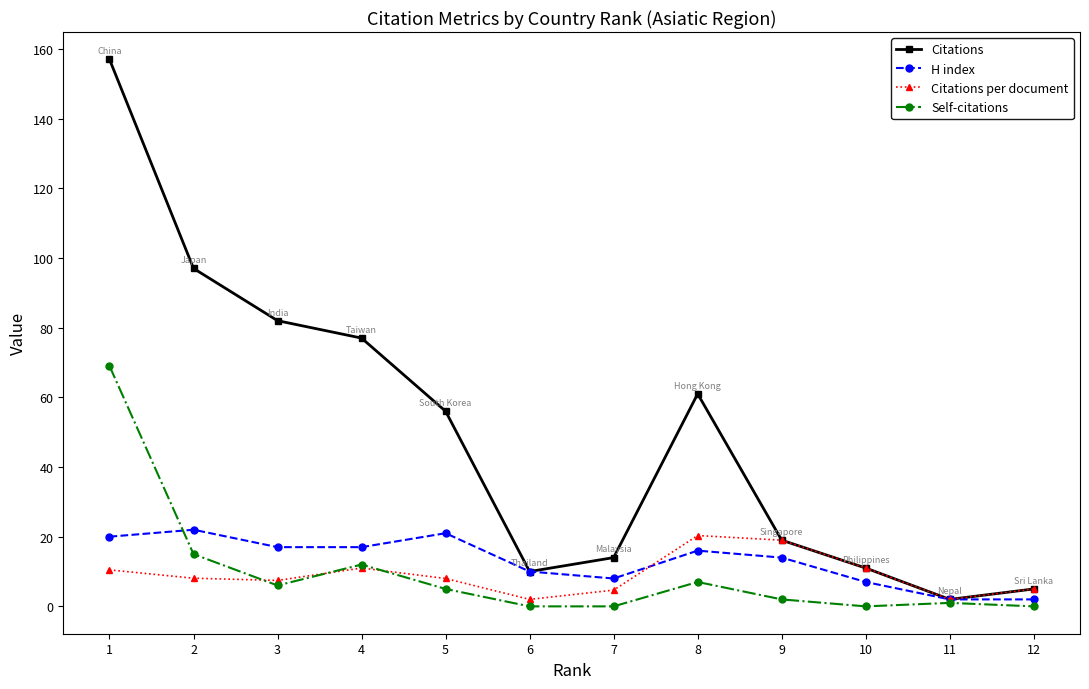

What is the difference between the maximum and minimum values in the Citations per document series?

18.3